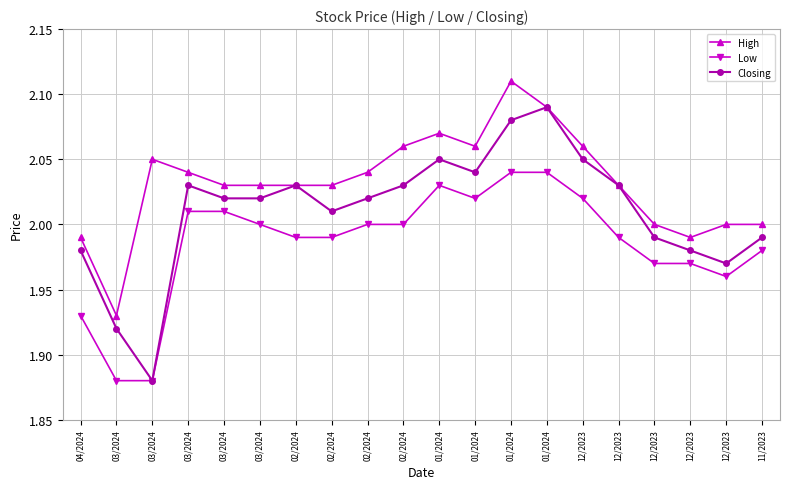

How many data points in Low are less than 2?

10